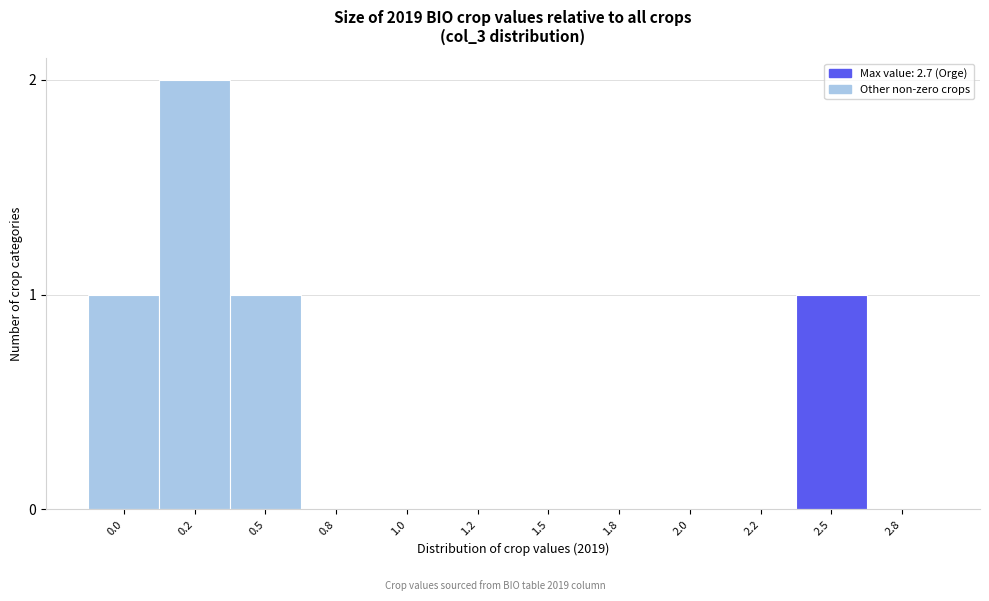

Reading left to right, list all the values displayed in this chart.

0.0=1	0.2=2	0.5=1	0.8=0	1.0=0	1.2=0	1.5=0	1.8=0	2.0=0	2.2=0	2.5=1	2.8=0